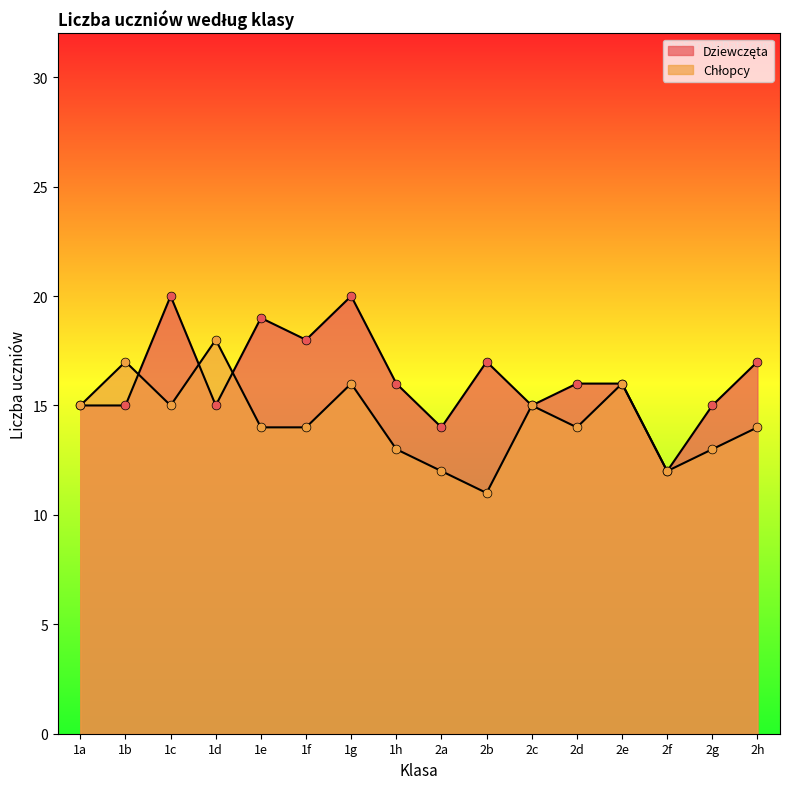

Is the value of Chłopcy at 1b greater than the value of Dziewczęta at 1h?

Yes